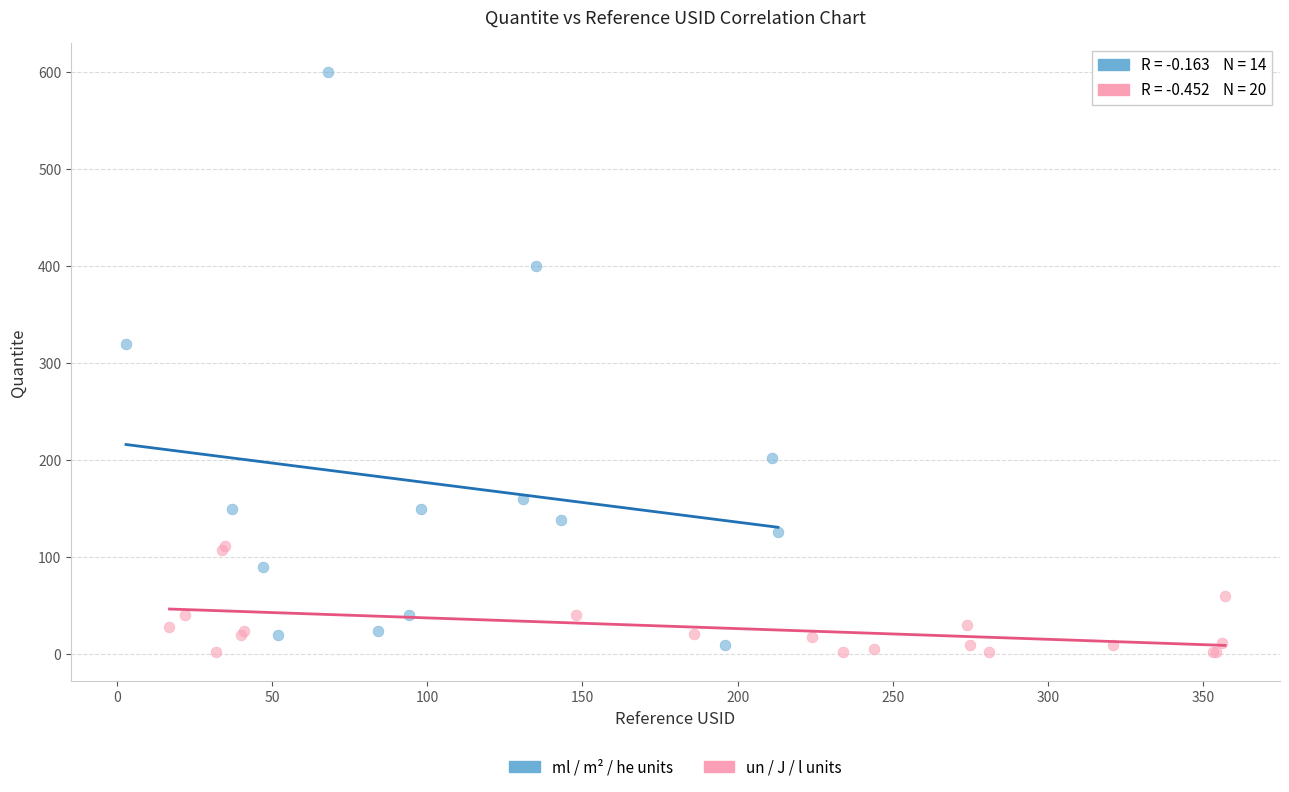

What are all the series names shown in the legend?

ml / m² / he units, un / J / l units